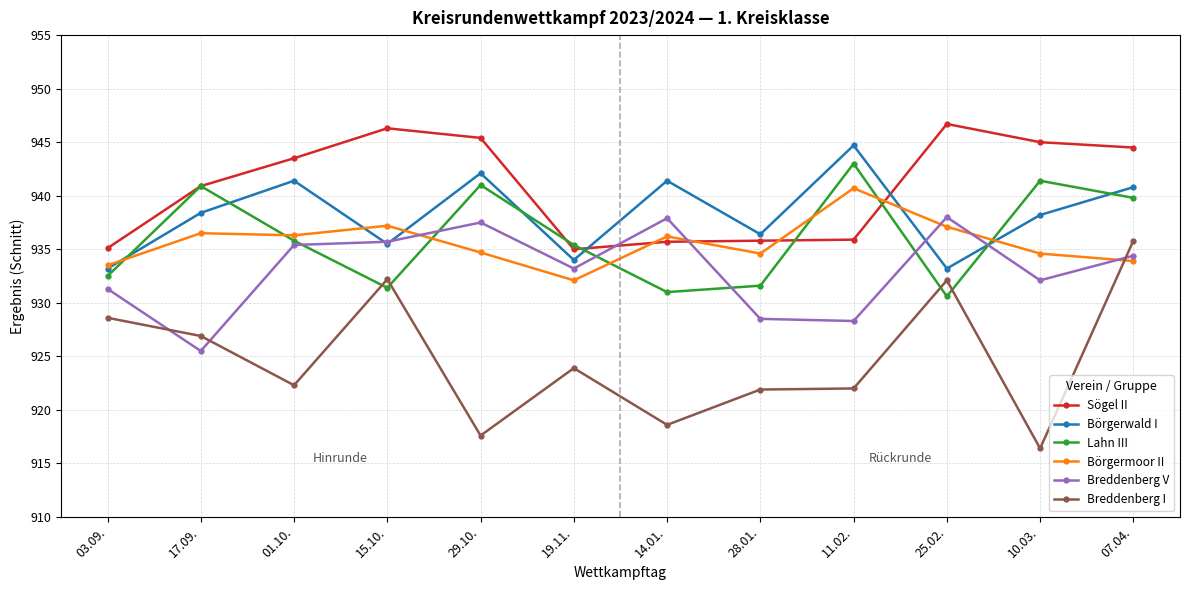

The Lahn III series shows 935.8 at 01.10.. True or false?

True